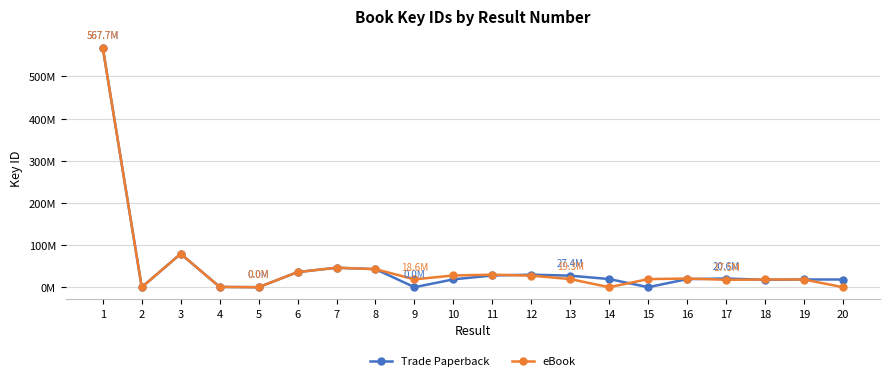

True or false: Trade Paperback and eBook cross at least once.

True